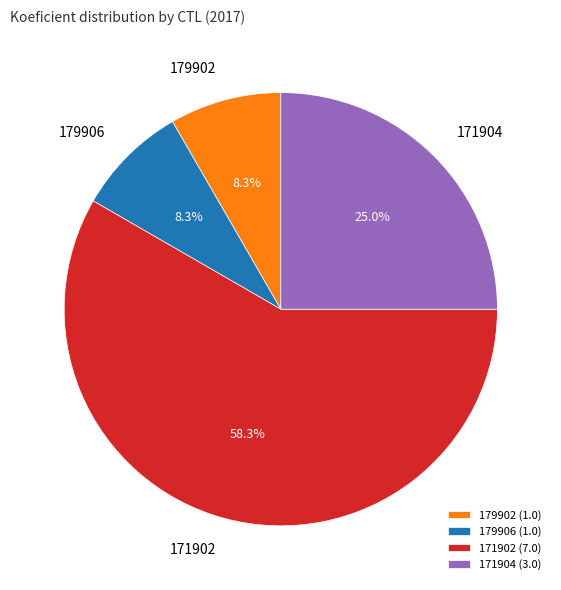

Is 171902 the majority of the pie?

Yes